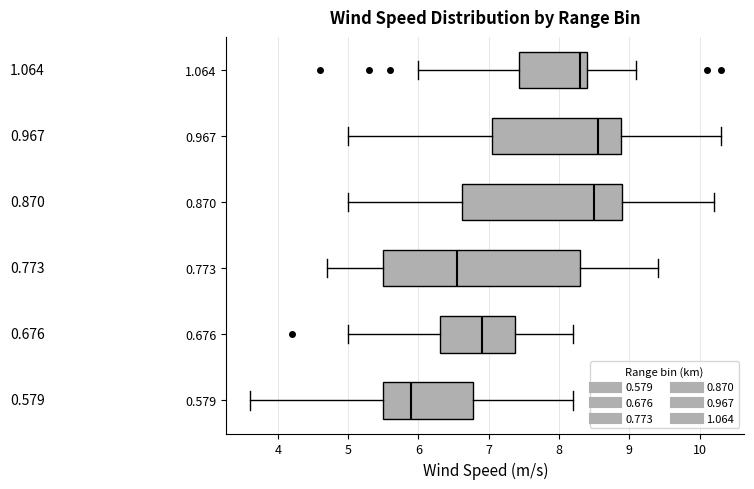

Reading bottom to top, transcribe this box plot: for each box, give where its median line is, the range the box spans, and where its two whiskers end, as read against the x-axis. The values are not printed on the chart, so give them approximately, as read against the axis.

0.579: median 5.9, box 5.5 to 6.8, whiskers 3.6 to 8.2
0.676: median 6.9, box 6.3 to 7.4, whiskers 5.0 to 8.2
0.773: median 6.6, box 5.5 to 8.3, whiskers 4.7 to 9.4
0.870: median 8.5, box 6.6 to 8.9, whiskers 5.0 to 10.2
0.967: median 8.6, box 7.1 to 8.9, whiskers 5.0 to 10.3
1.064: median 8.3, box 7.4 to 8.4, whiskers 6.0 to 9.1